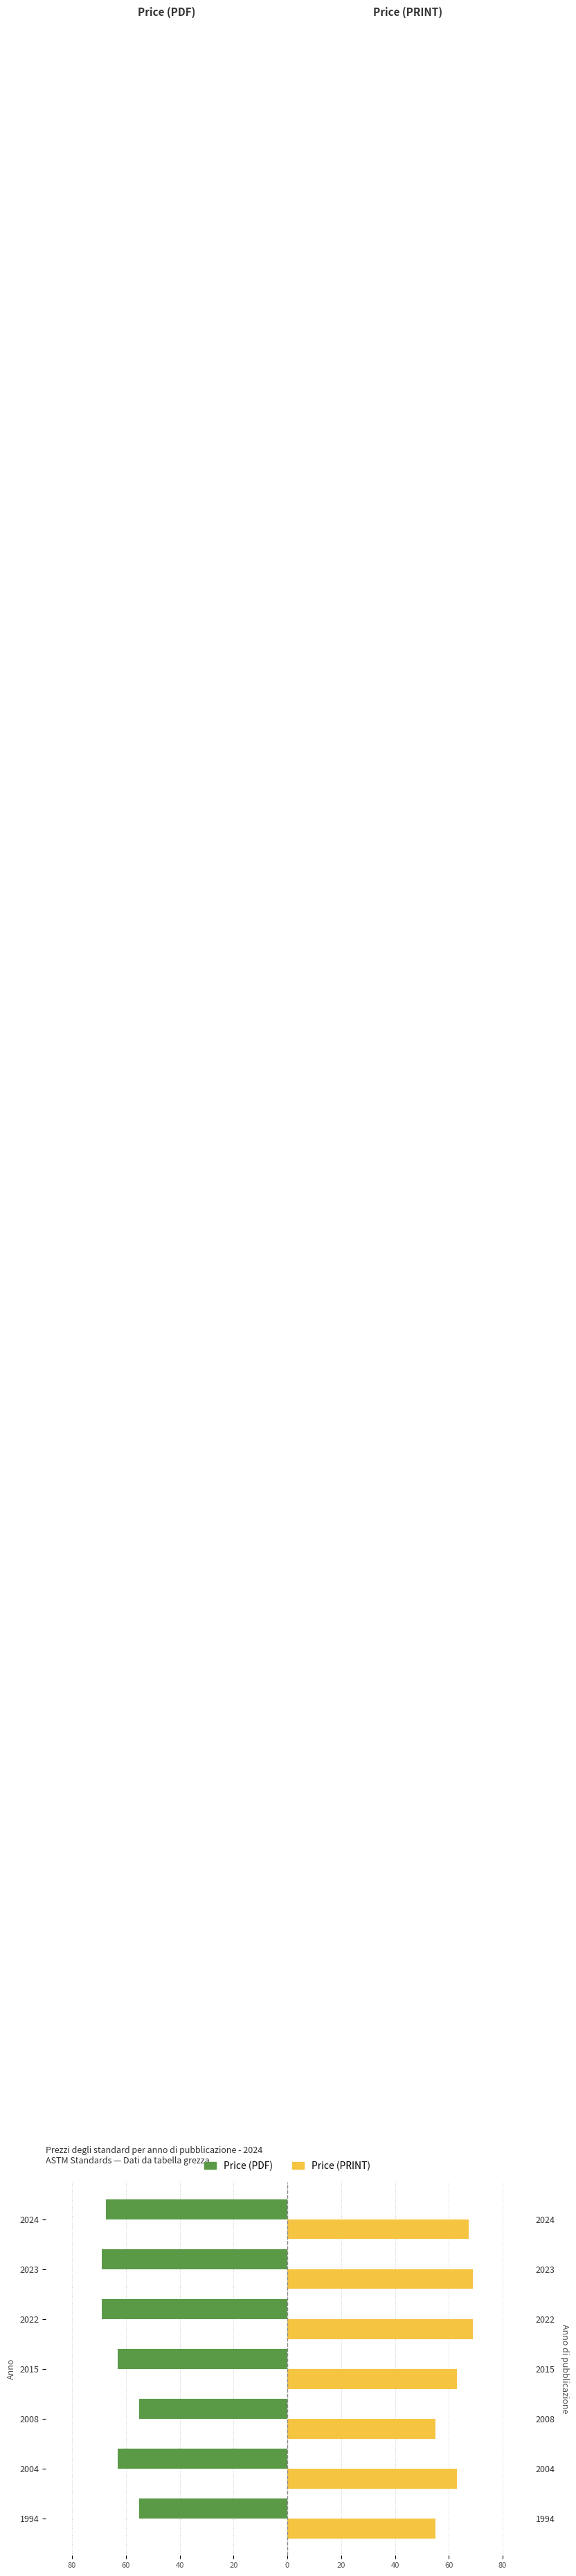

Rank the series by their maximum value, from highest to lowest.

Price (PRINT), Price (PDF)